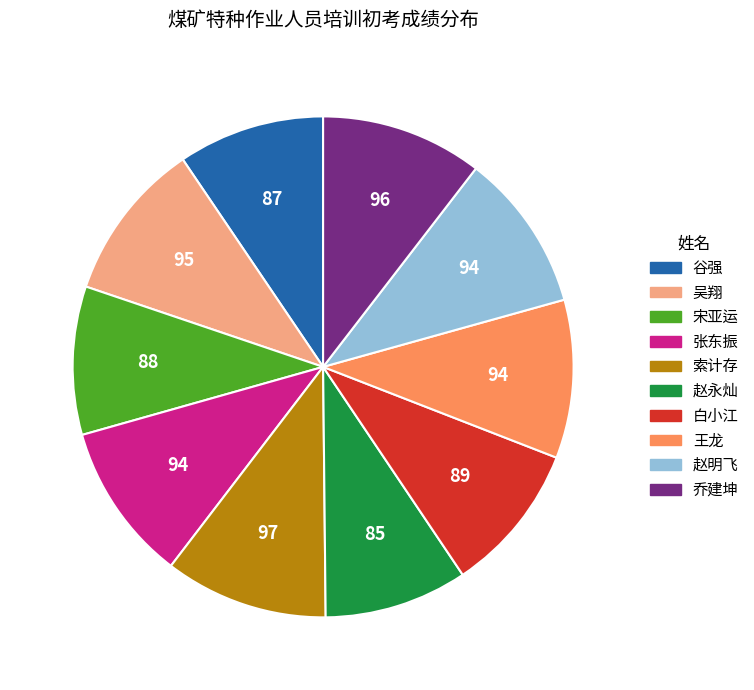

The 赵永灿 slice represents 4% of the pie. True or false?

False